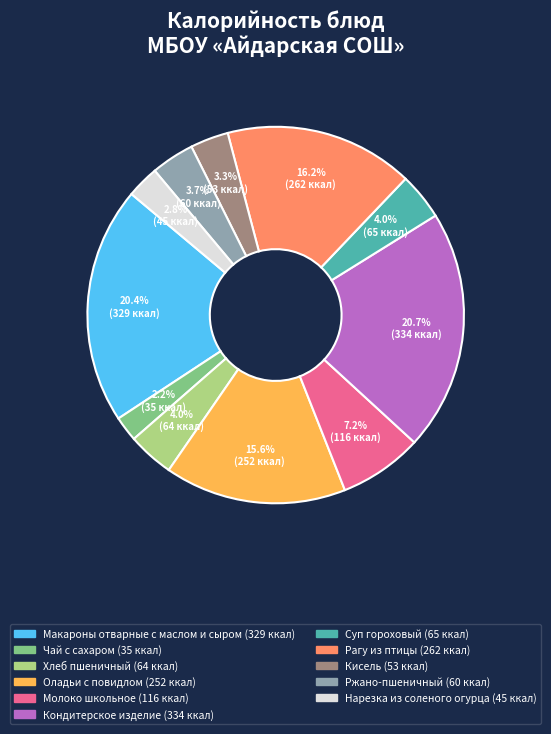

Does any single category account for the majority?

No